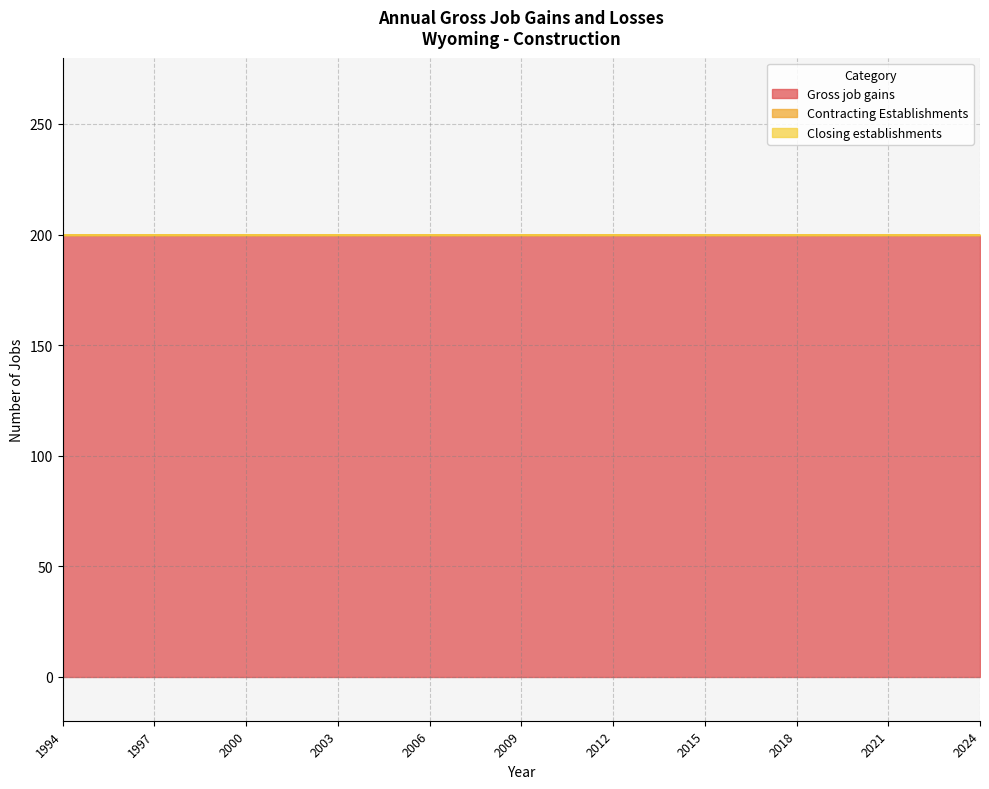

Reading left to right, list all the values displayed in this chart.

Gross job gains: 200	200	200	200	200	200	200	200	200	200	200	200	200	200	200	200	200	200	200	200	200	200	200	200	200	200	200	200	200	200	200
Contracting Establishments: 0	0	0	0	0	0	0	0	0	0	0	0	0	0	0	0	0	0	0	0	0	0	0	0	0	0	0	0	0	0	0
Closing establishments: 0	0	0	0	0	0	0	0	0	0	0	0	0	0	0	0	0	0	0	0	0	0	0	0	0	0	0	0	0	0	0